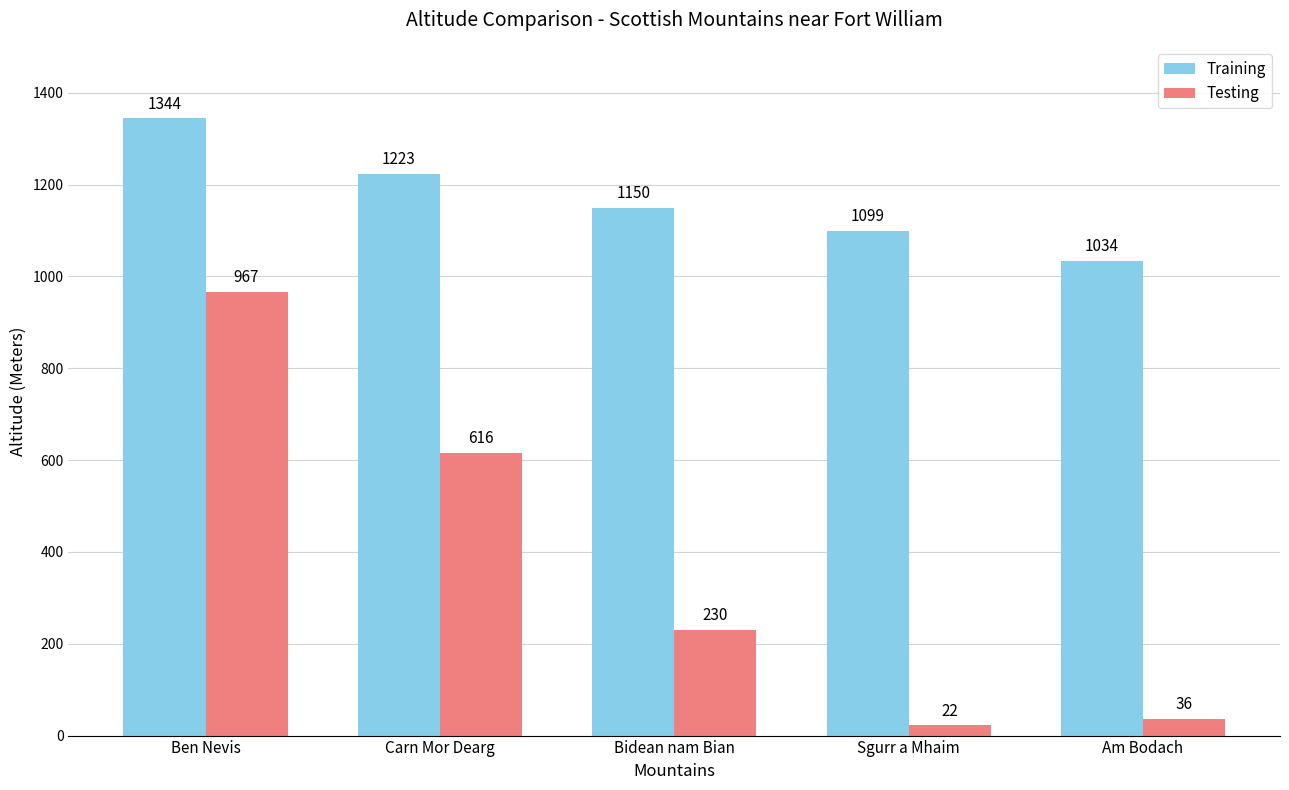

At which category does the chart reach its peak across all series?

Ben Nevis